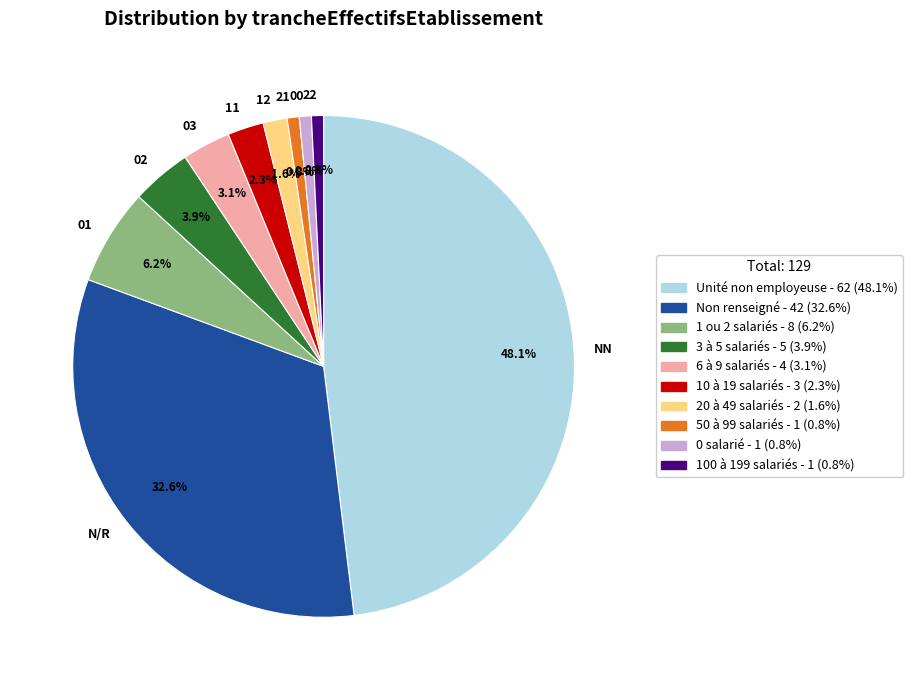

Does any single category account for the majority?

No